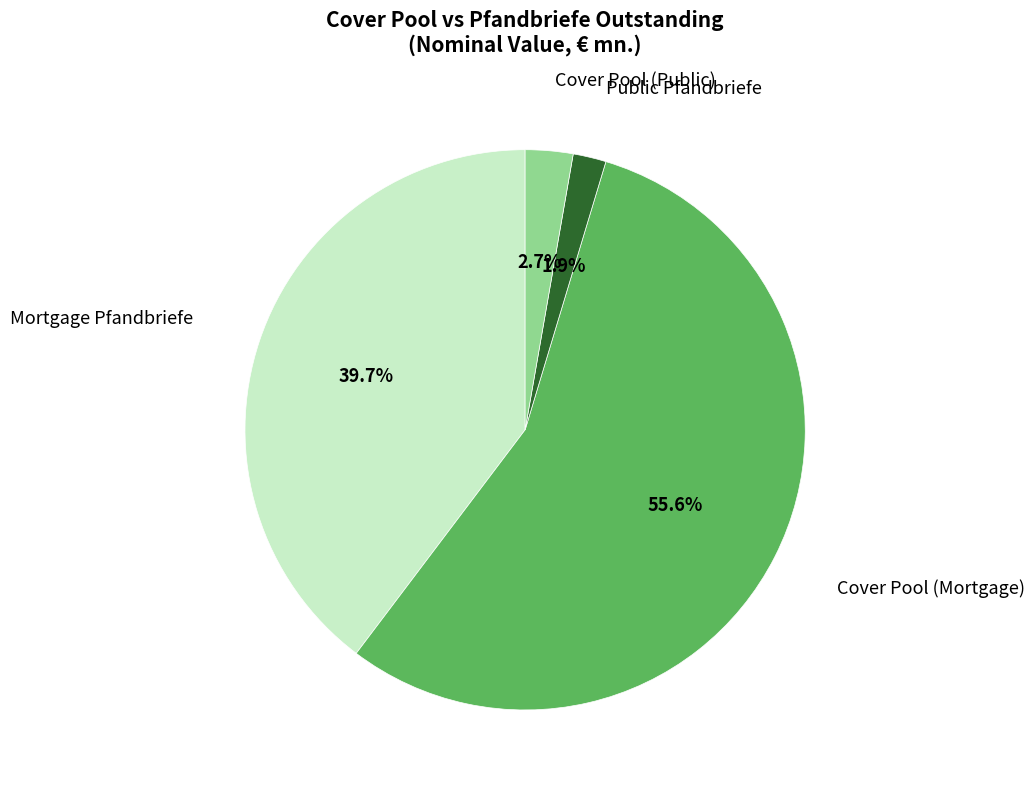

Between Mortgage Pfandbriefe and Public Pfandbriefe, which is larger?

Mortgage Pfandbriefe